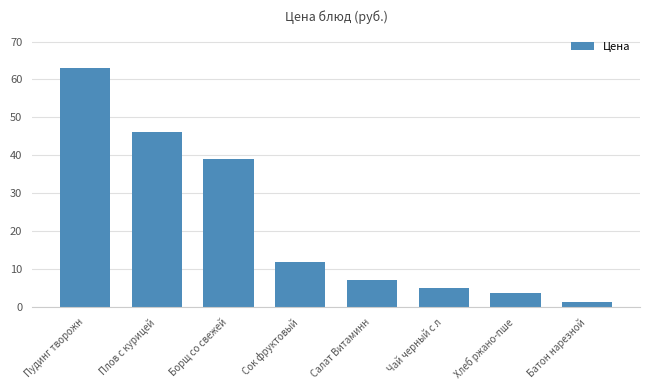

Reading left to right, list all the values displayed in this chart.

Пудинг творожн=63.1	Плов с курицей=46.2	Борщ со свежей=39.0	Сок фруктовый=12.0	Салат Витаминн=7.2	Чай черный с л=5.0	Хлеб ржано-пше=3.8	Батон нарезной=1.4